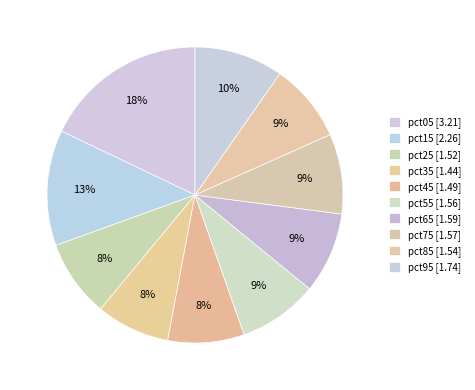

Rank the categories by value from lowest to highest.

pct35, pct45, pct25, pct85, pct55, pct75, pct65, pct95, pct15, pct05